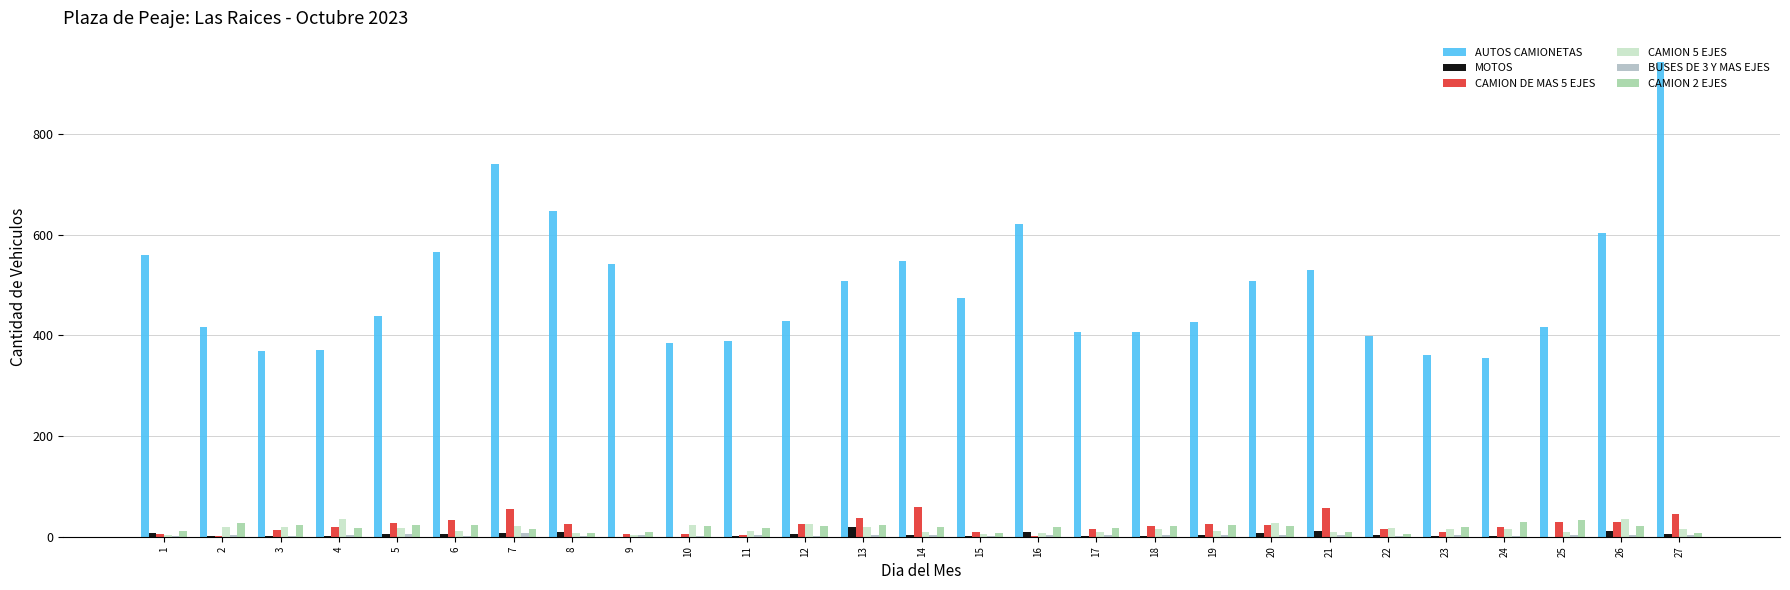

Does the chart contain stacked bars?

No